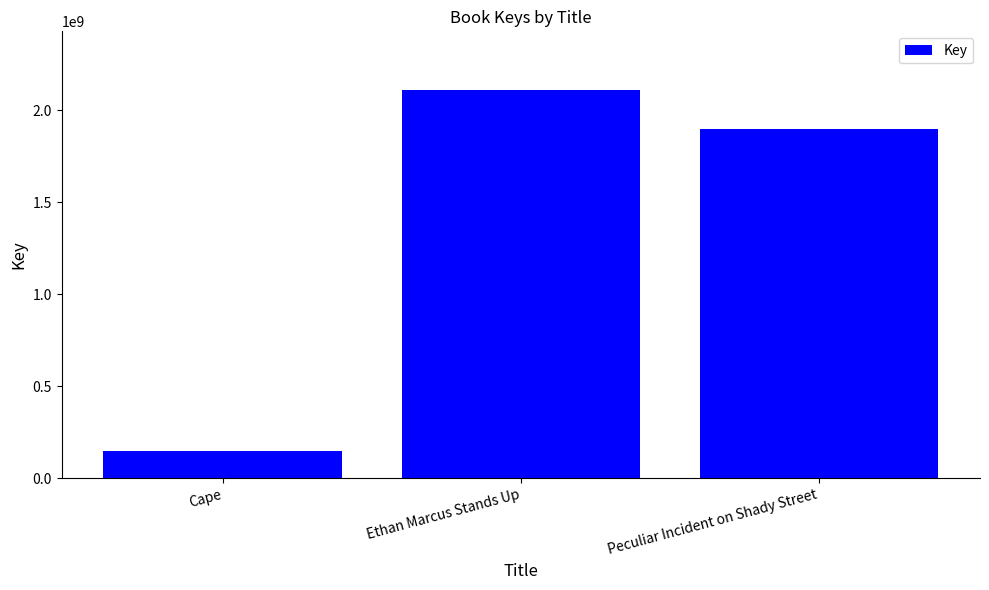

Reading left to right, extract all data points from this chart.

148217629	2112904058	1896397999